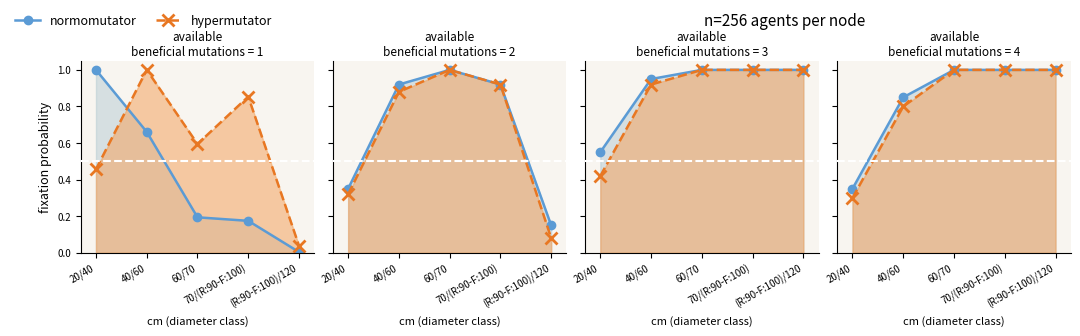

What is the maximum value for normomutator?

1.0